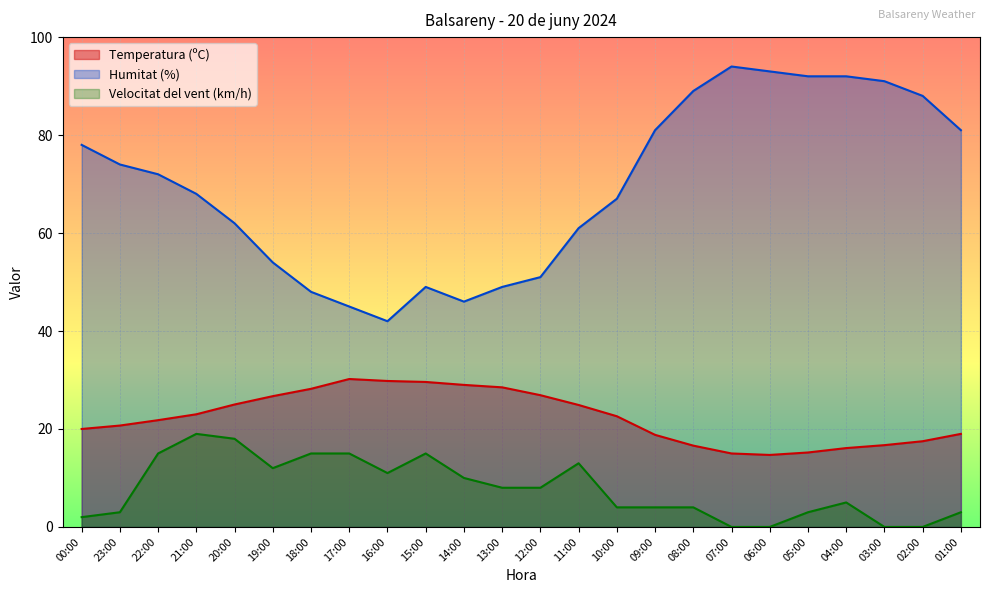

In Temperatura (ºC), how many points are higher than both neighbors (excluding endpoints)?

1